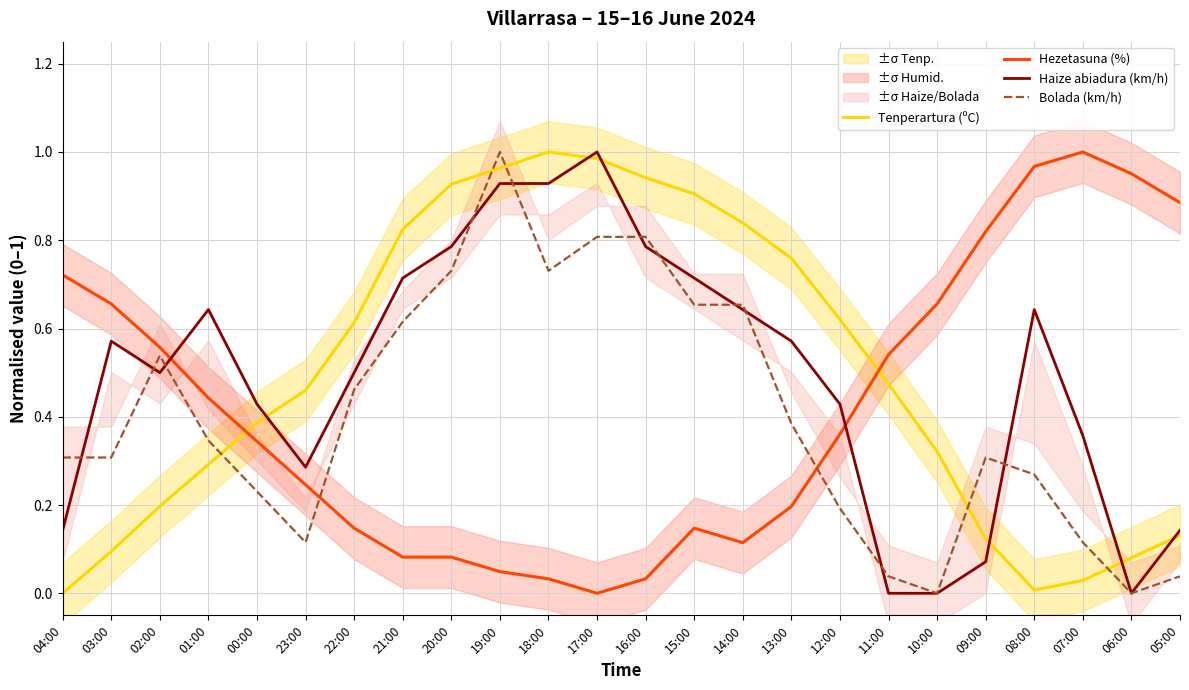

What is the difference between the Haize abiadura (km/h) values at 18:00 and 00:00?

0.5